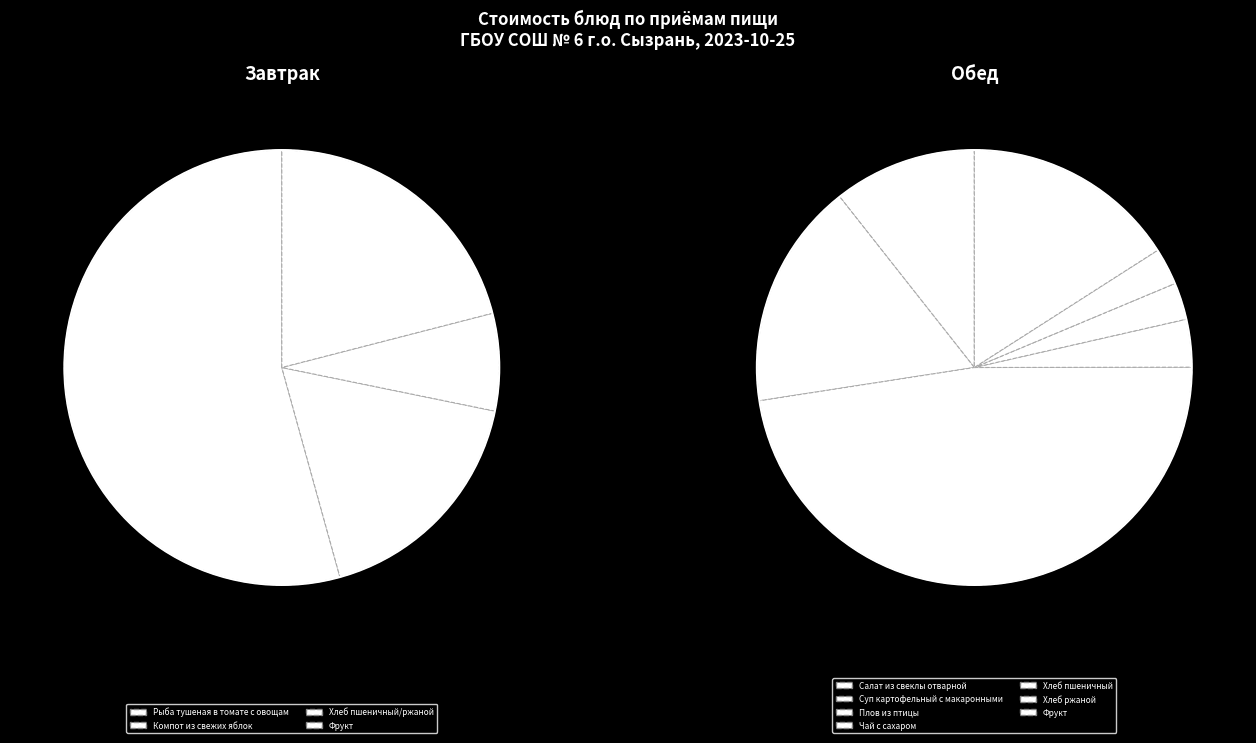

To the nearest percent, what portion does Компот из свежих яблок (Завтрак) represent?

8%